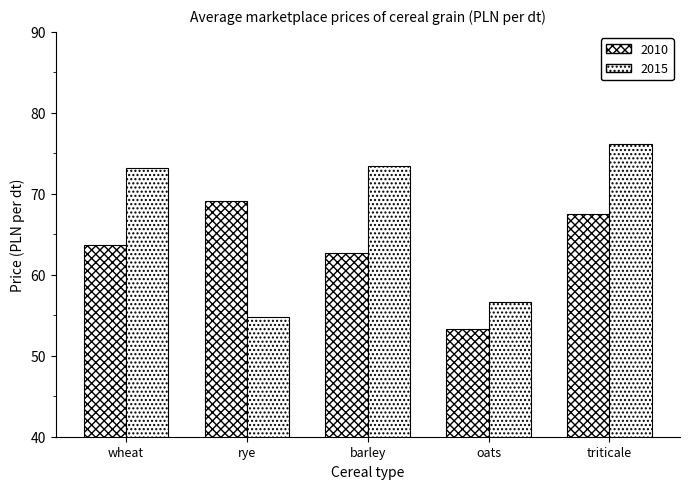

What is the value of the 2015 bar at the 5th from the left?

76.1